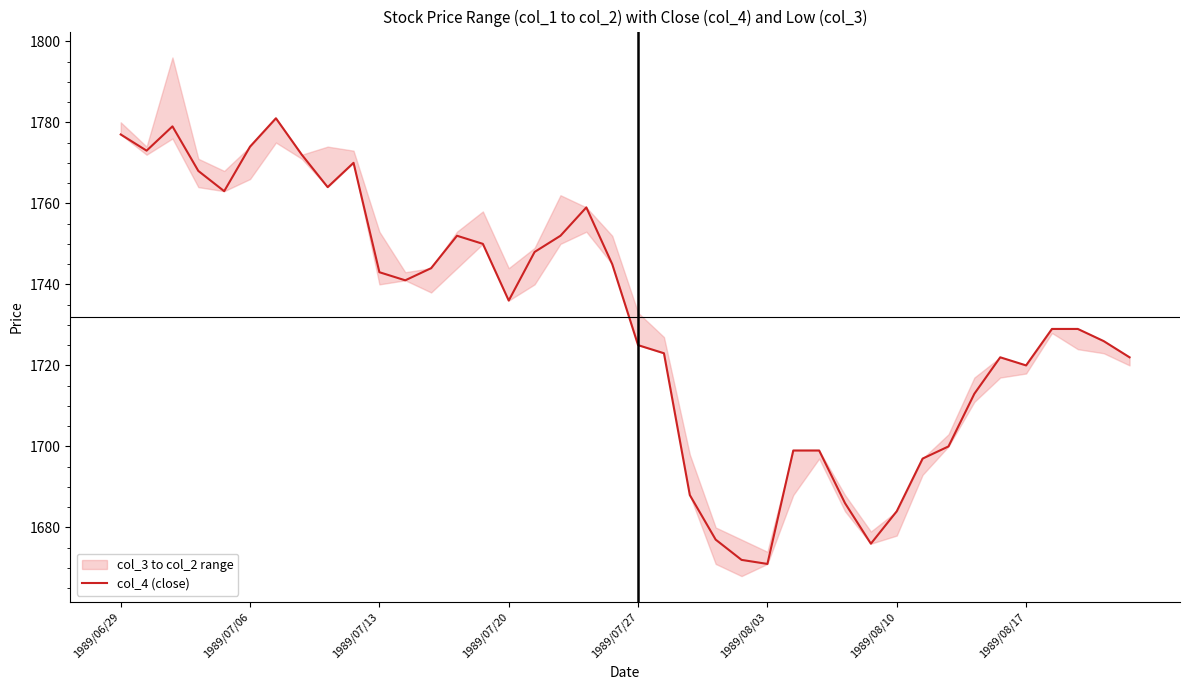

What is the difference between the second highest and second lowest values?

107